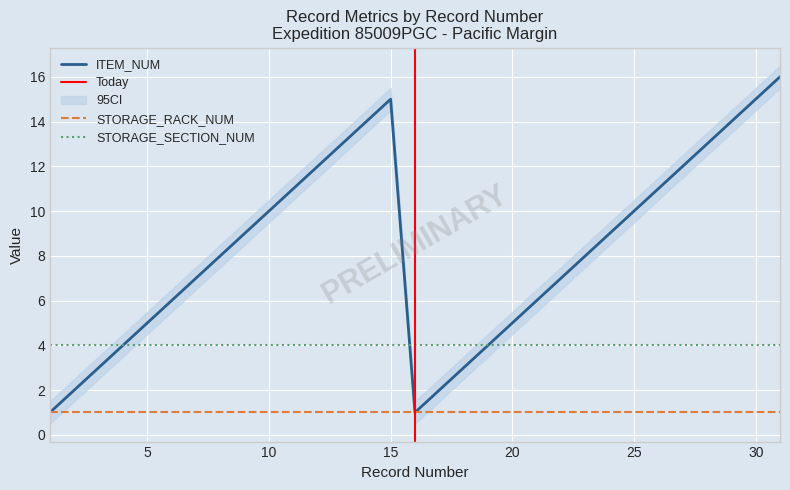

Is it true that STORAGE_SECTION_NUM equals 2 at 7?

False